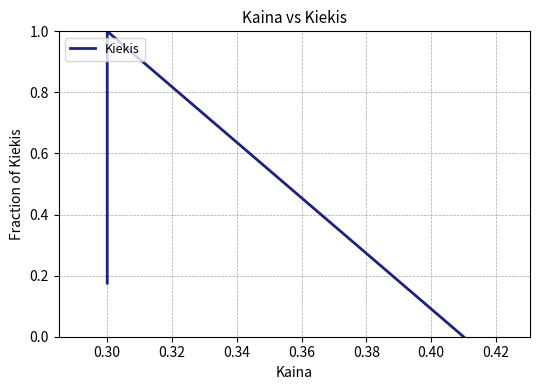

True or false: the data shows 1.0 at 0.30.

True